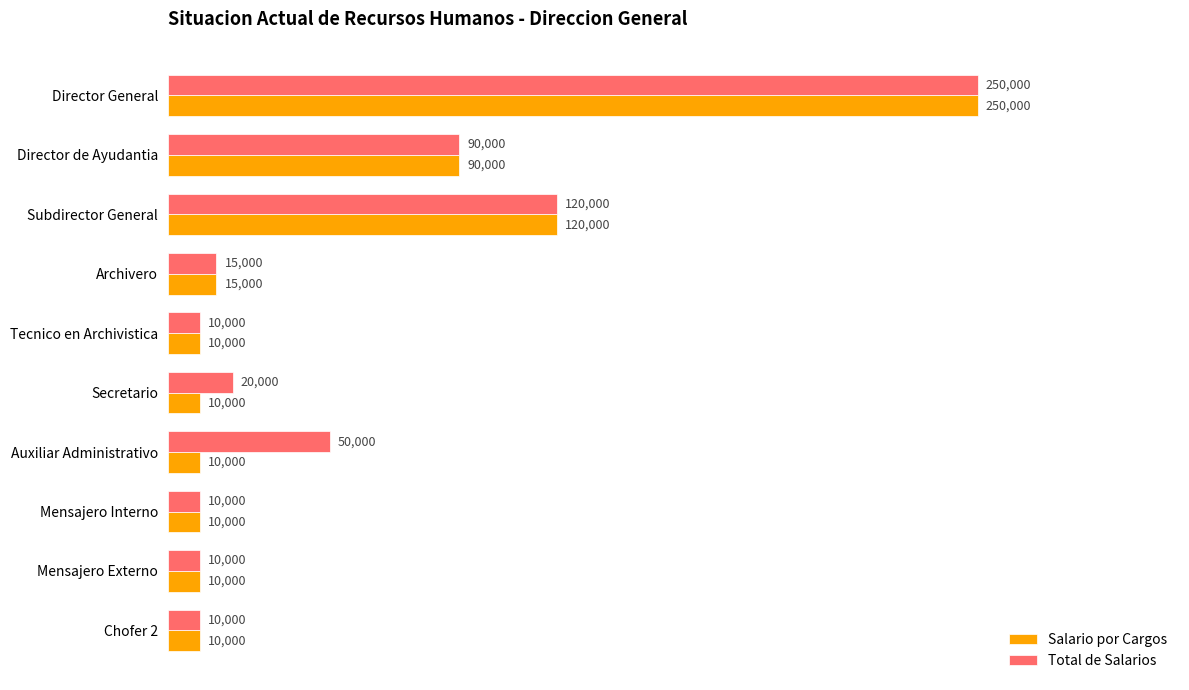

What is the difference between the second highest and second lowest values in the Salario por Cargos series?

110000